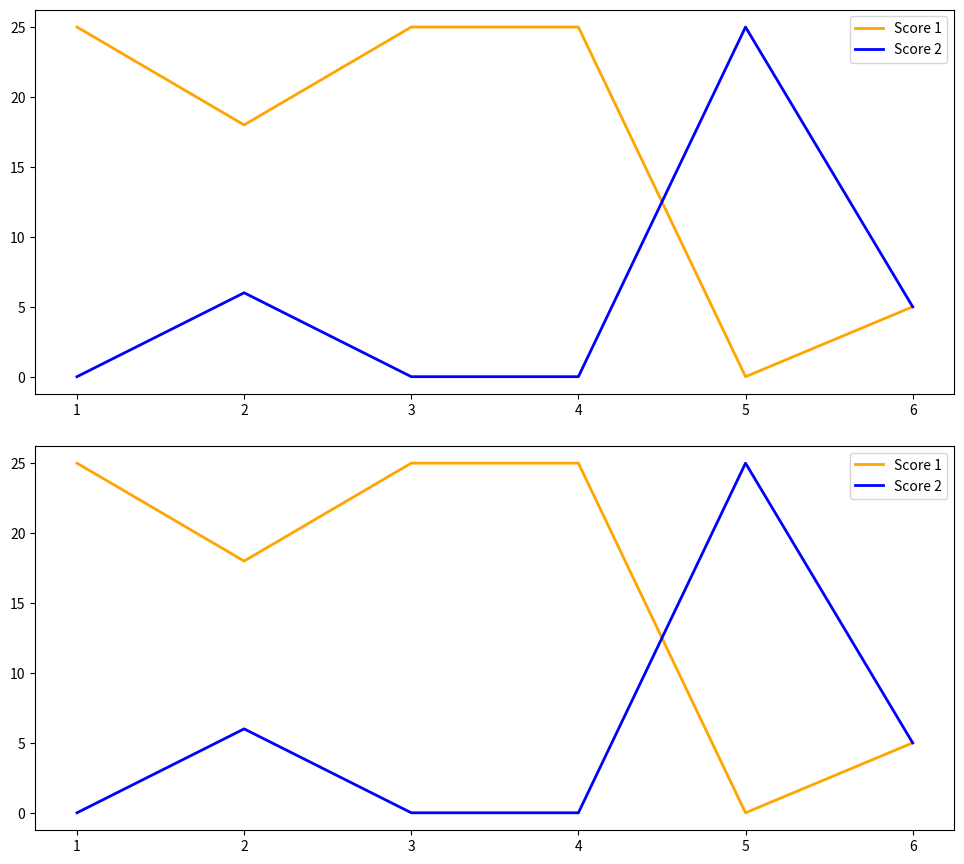

What value does the Score 1 series have at 4, to the nearest 10?

20